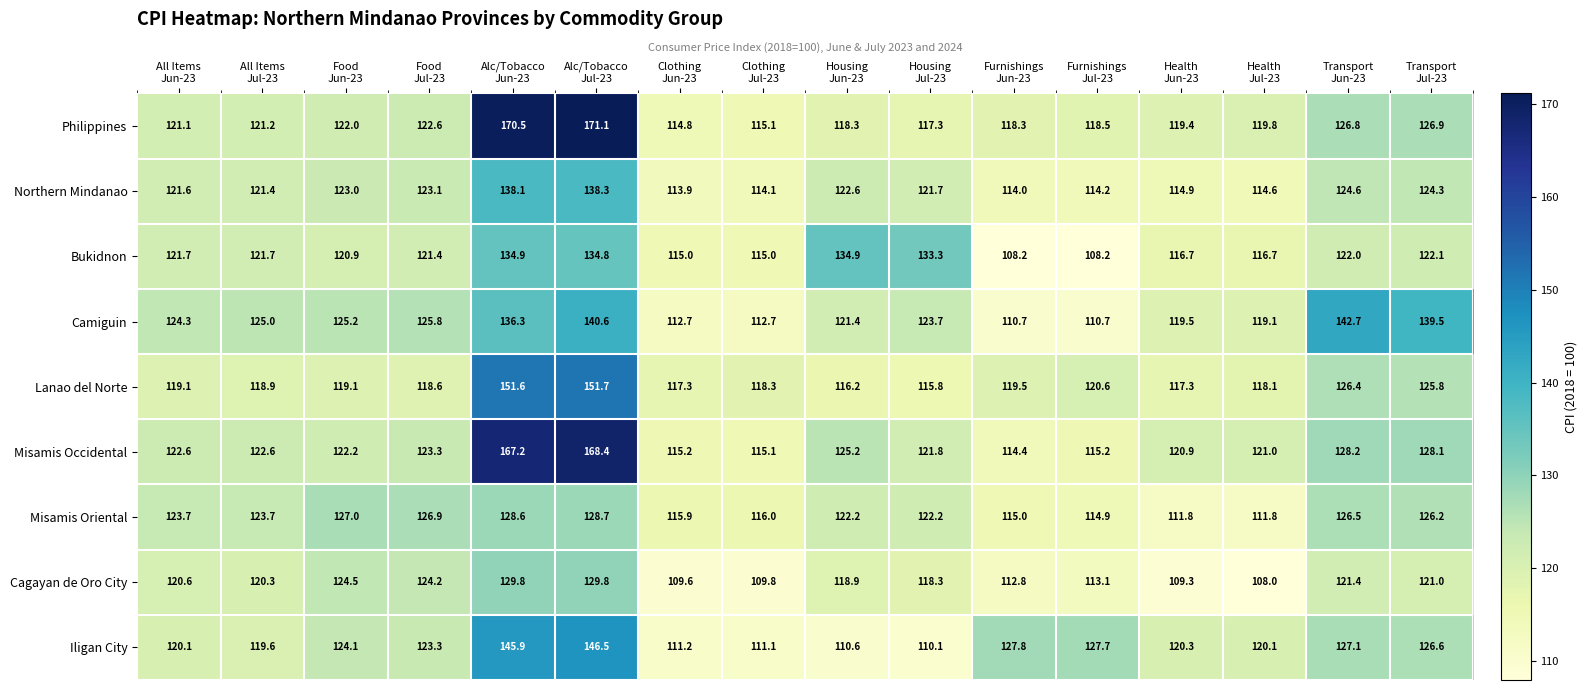

At which category does the chart reach its minimum across all series?

Health
Jul-23